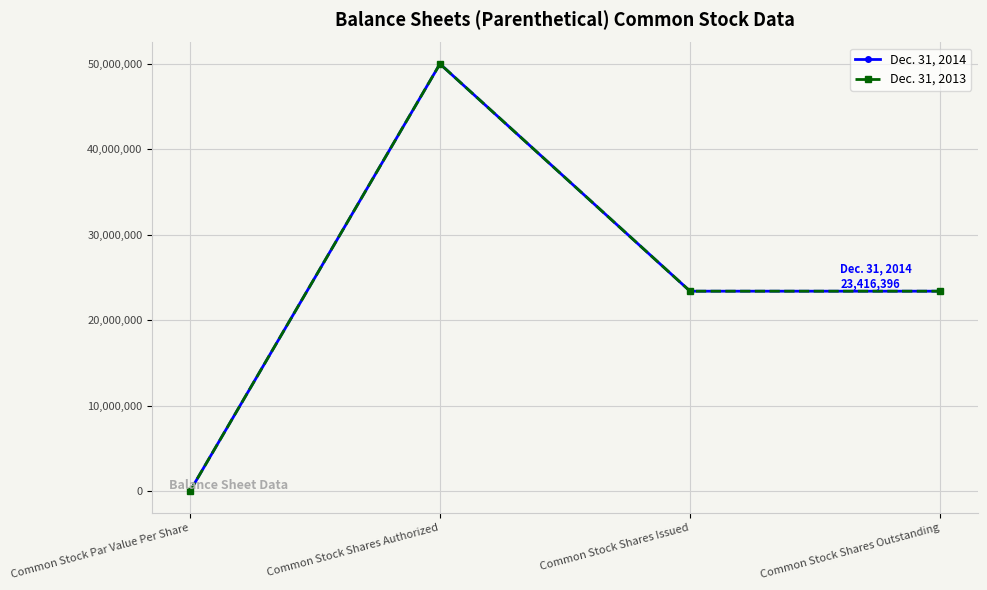

What is the label of the 1st point from the right?

Common Stock Shares Outstanding